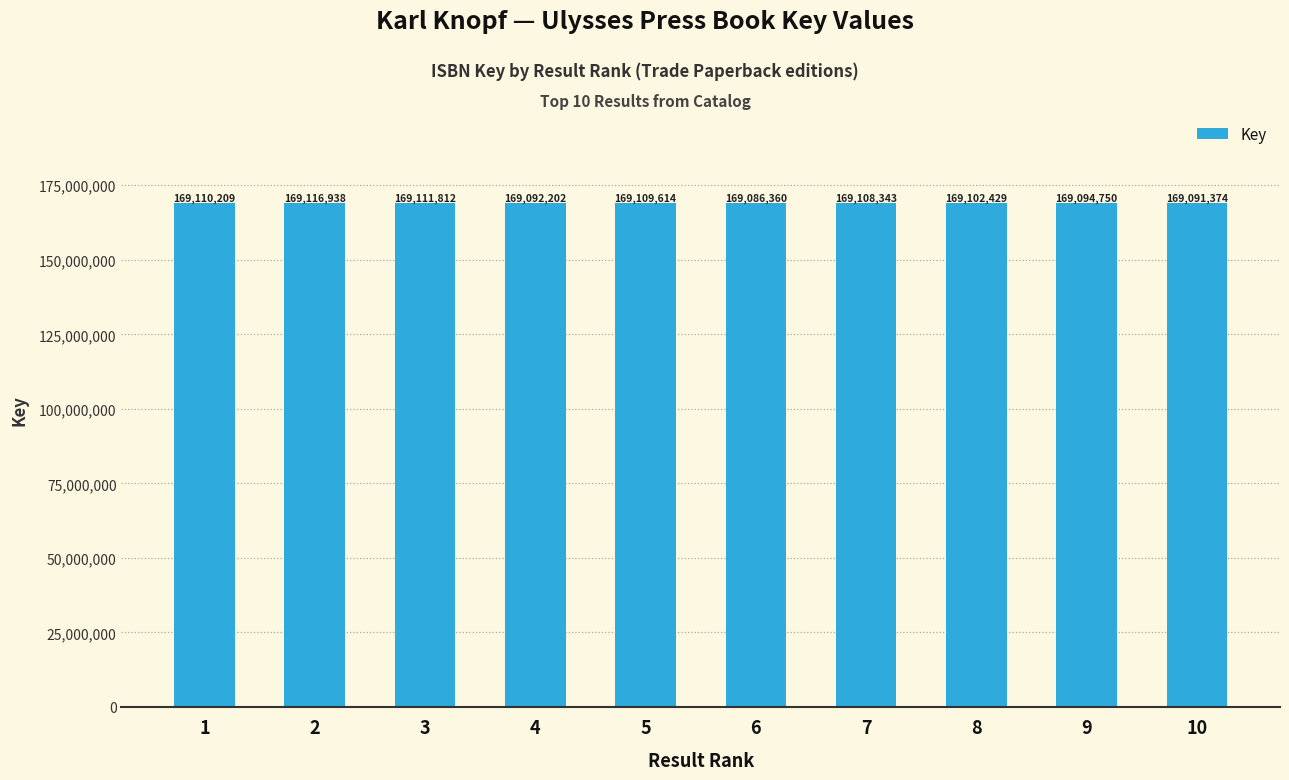

Which label corresponds to the largest value in the chart?

2